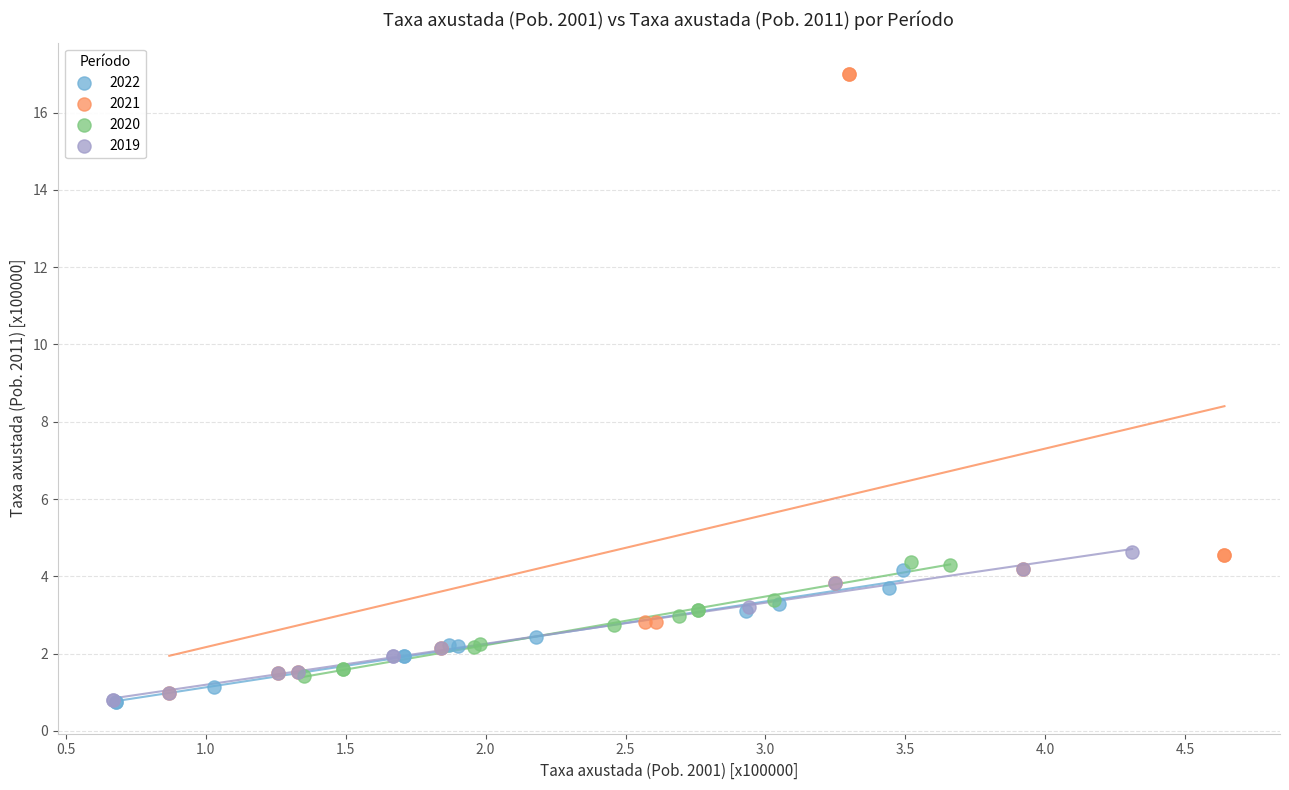

Which series has the largest Y range (max minus min)?

2021